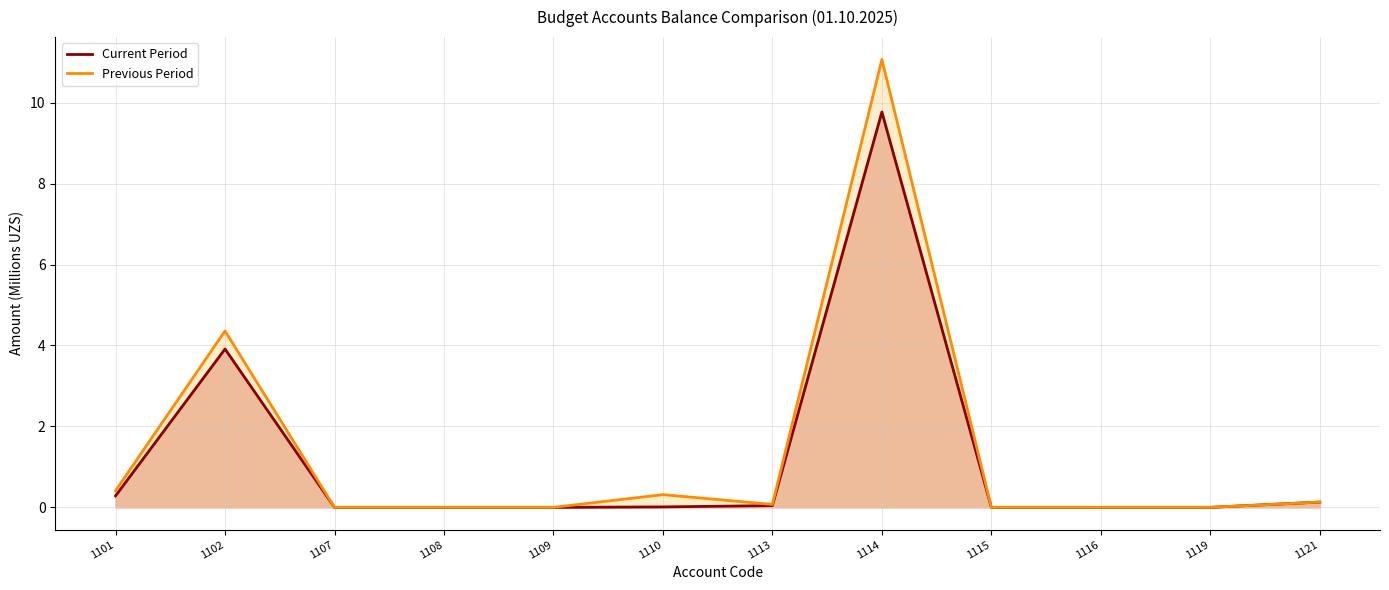

What is the difference between the second highest and second lowest values in the Current Period series?

3.9